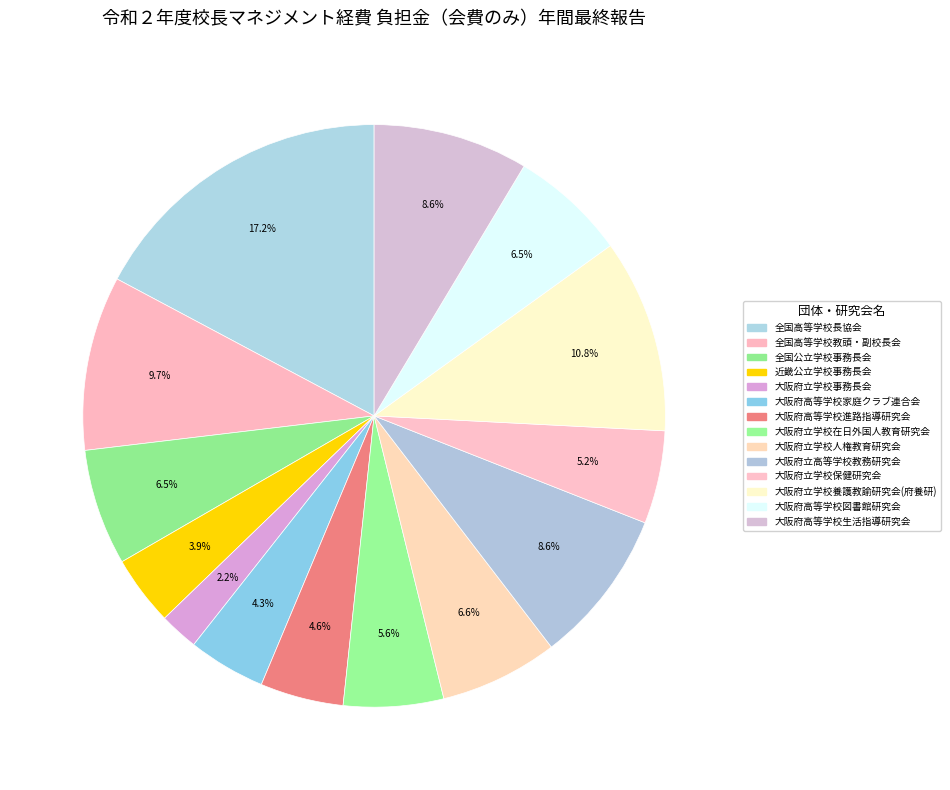

To the nearest percent, what is the difference between the 大阪府高等学校進路指導研究会 and 大阪府高等学校図書館研究会 slice percentages?

2%